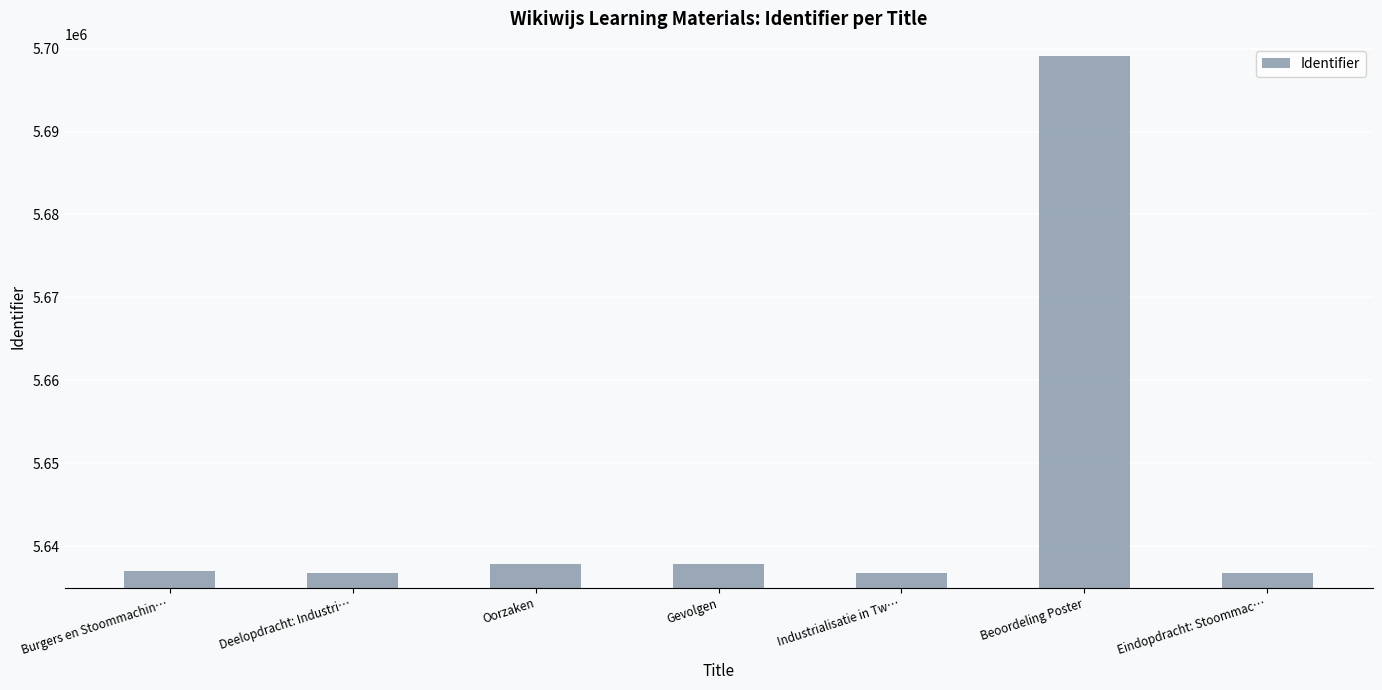

What value does the data have at Deelopdracht: Industri…?

5636741